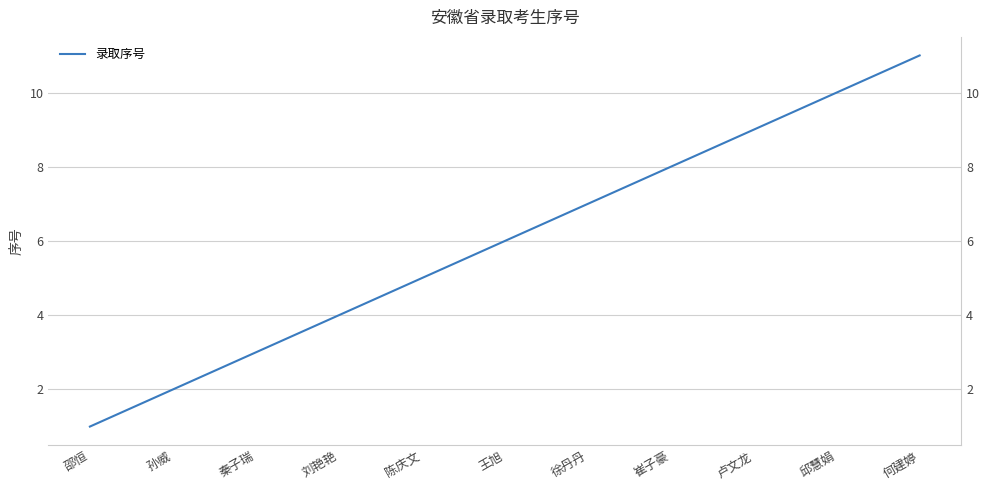

What is the difference between the second highest and second lowest values?

8